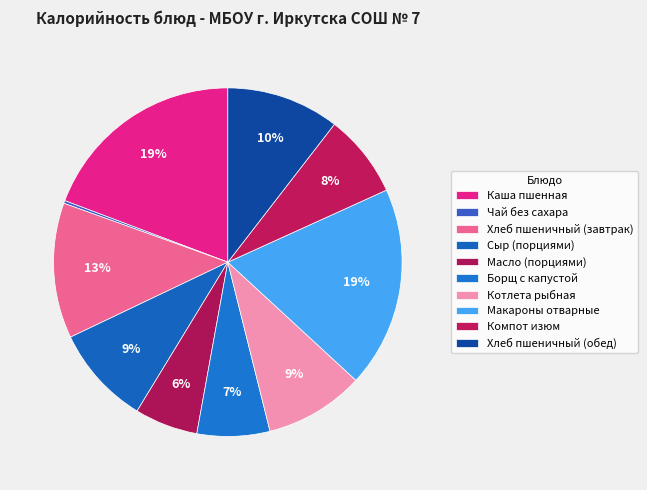

The Каша пшенная slice represents 8% of the pie. True or false?

False